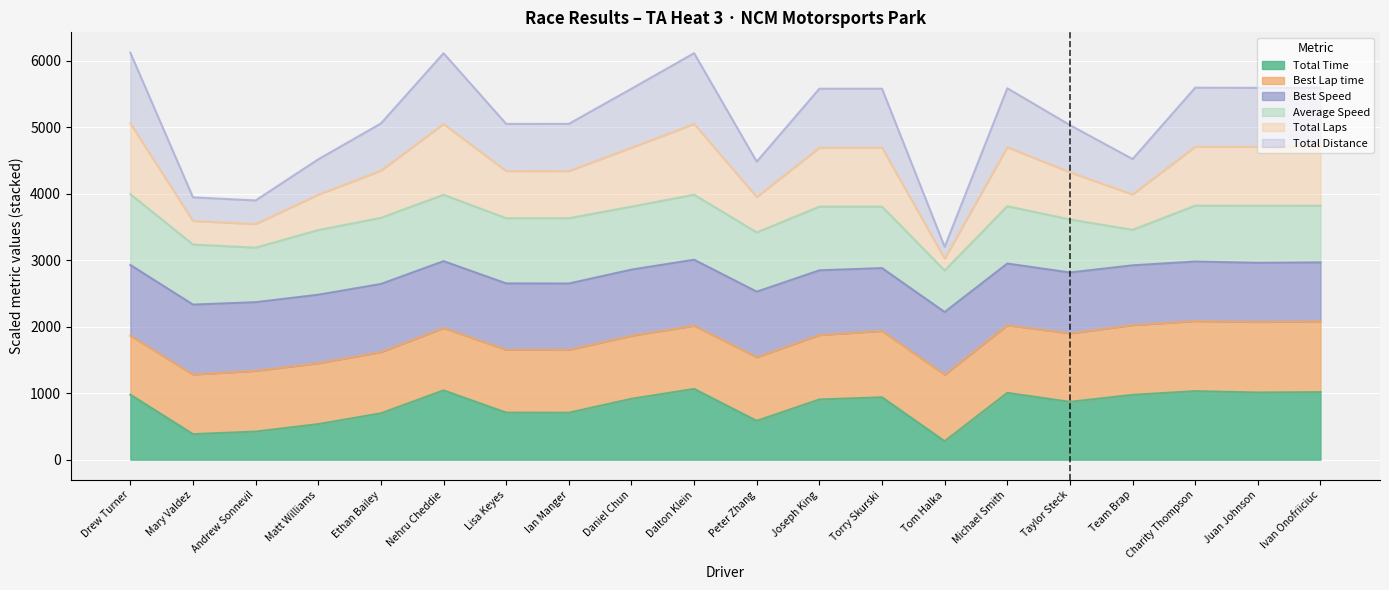

True or false: Total Distance and Total Time intersect in this chart.

False